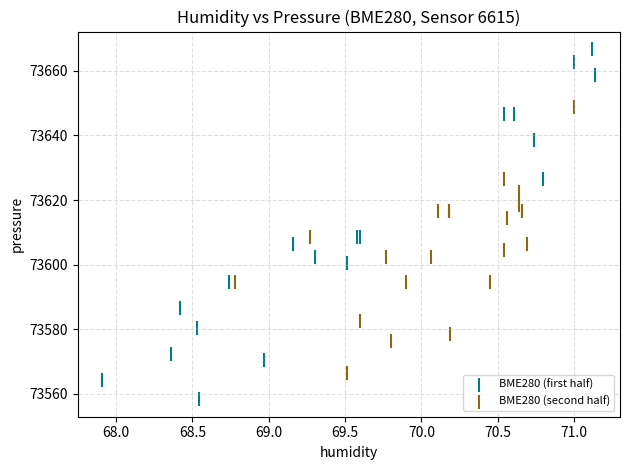

Which series reaches the minimum Y coordinate?

BME280 (first half)